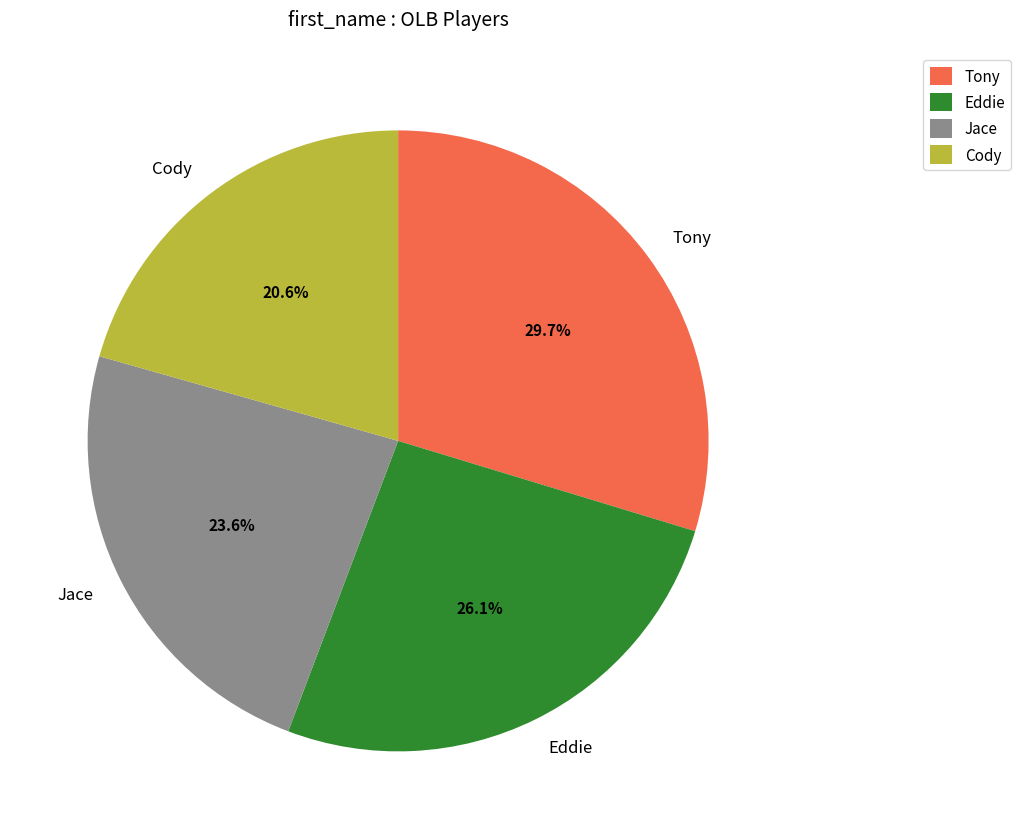

What is the smallest slice in the pie chart?

Cody